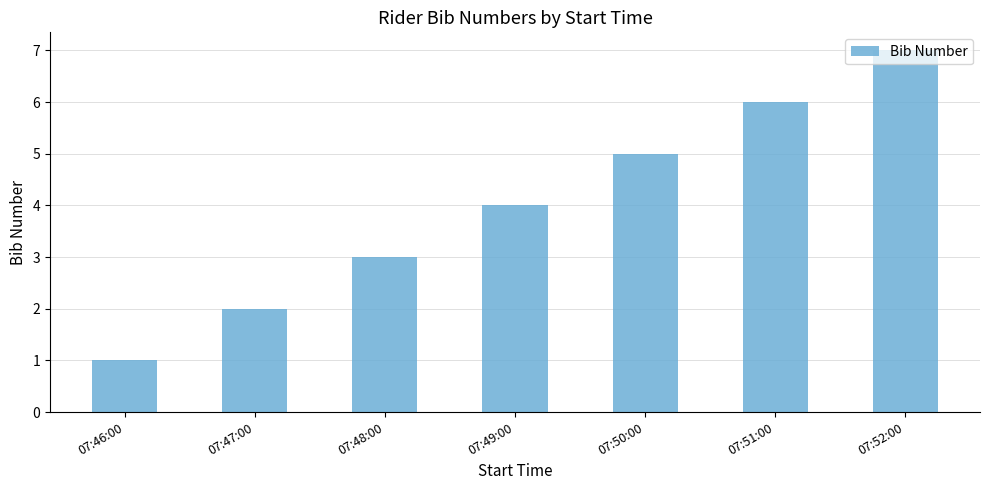

How many bars are there in total?

7